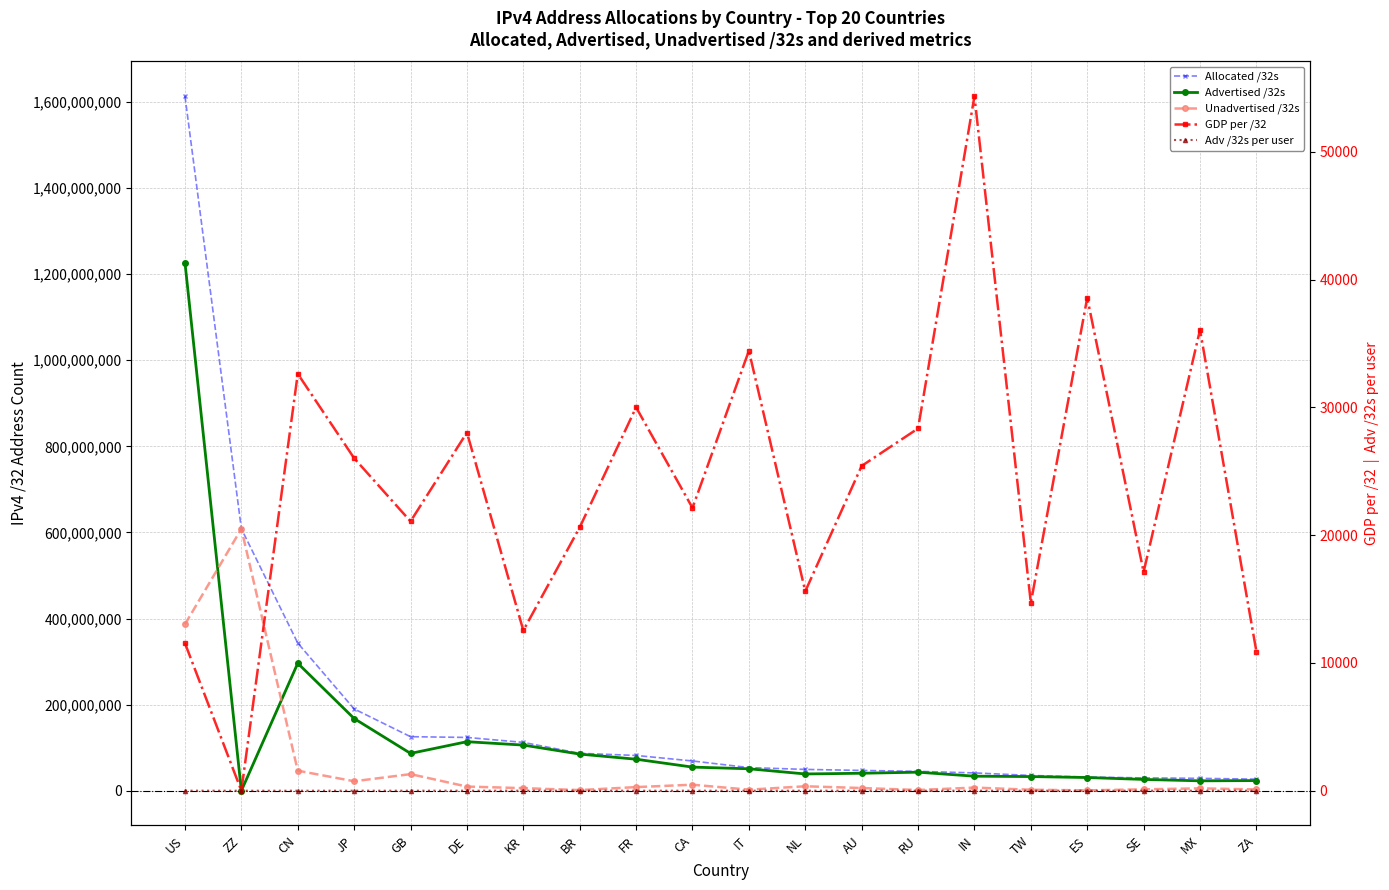

True or false: Unadvertised /32s and Allocated /32s intersect in this chart.

False